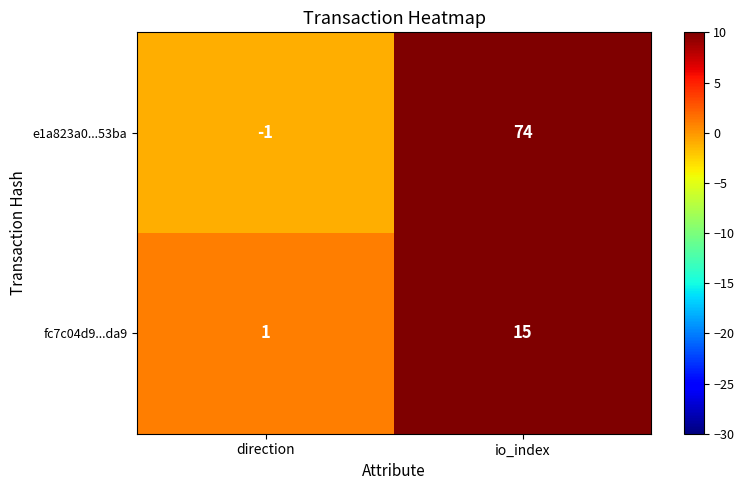

The value of e1a823a0...53ba at direction is -1. True or false?

True